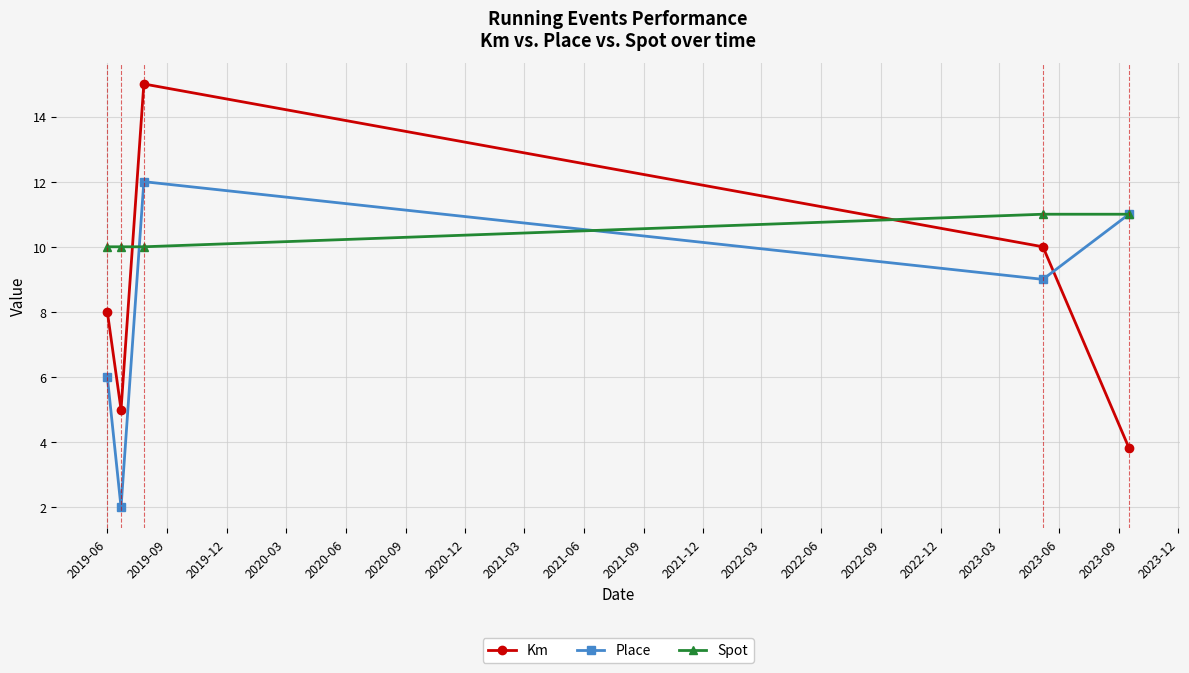

What is the value of the Km point at the 4th from the left?

10.0